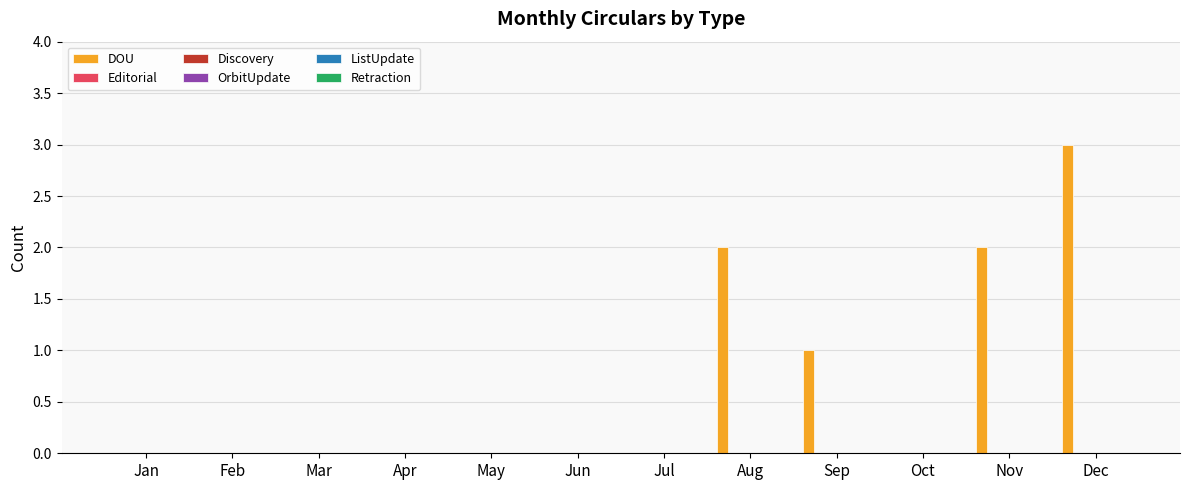

What is the sum of all values?

8